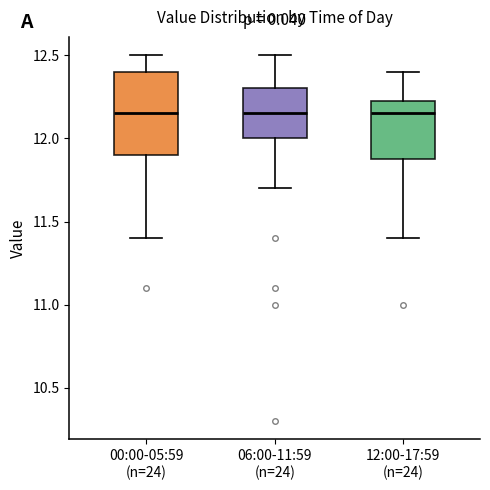

Comparing the boxes themselves (not the whiskers), which one is the tallest?

00:00-05:59 (n=24)